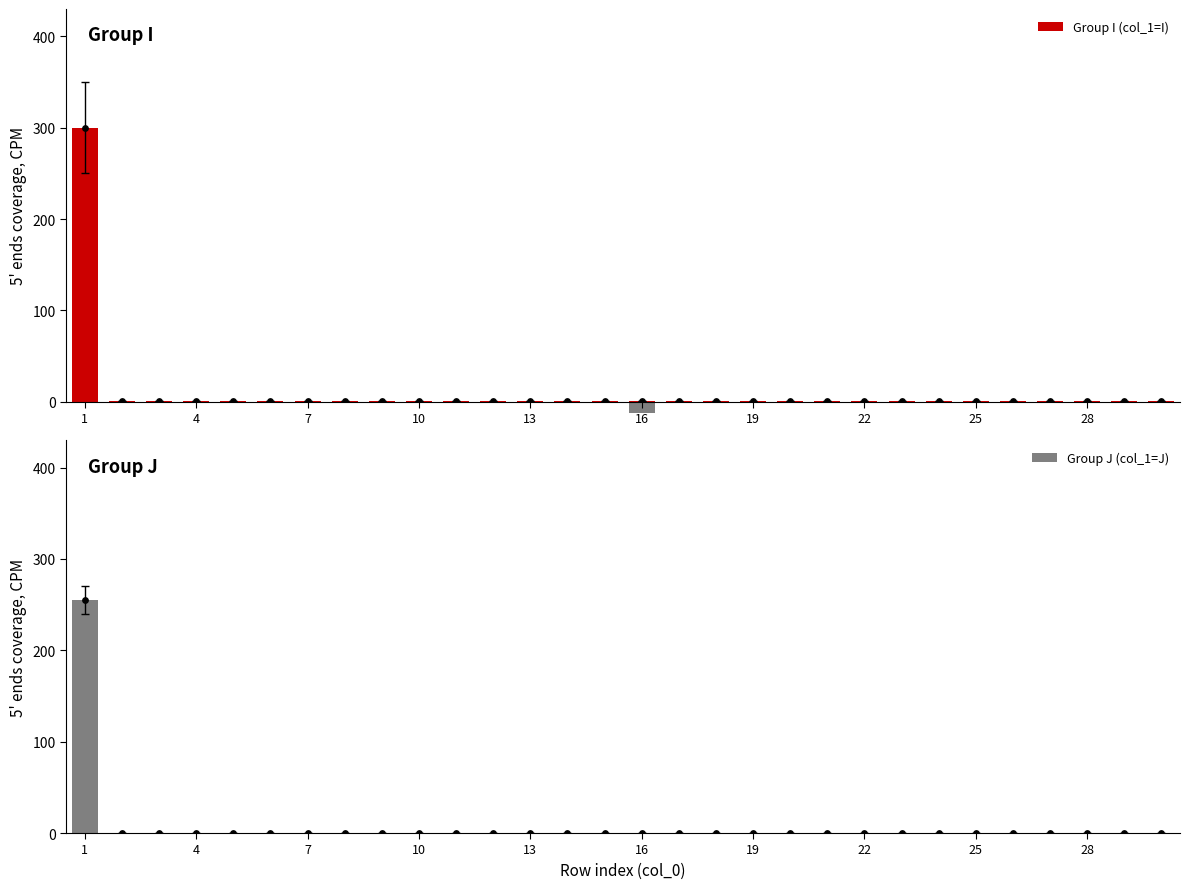

What are all the series names shown in the legend?

Group I (col_1=I), Group J (col_1=J)